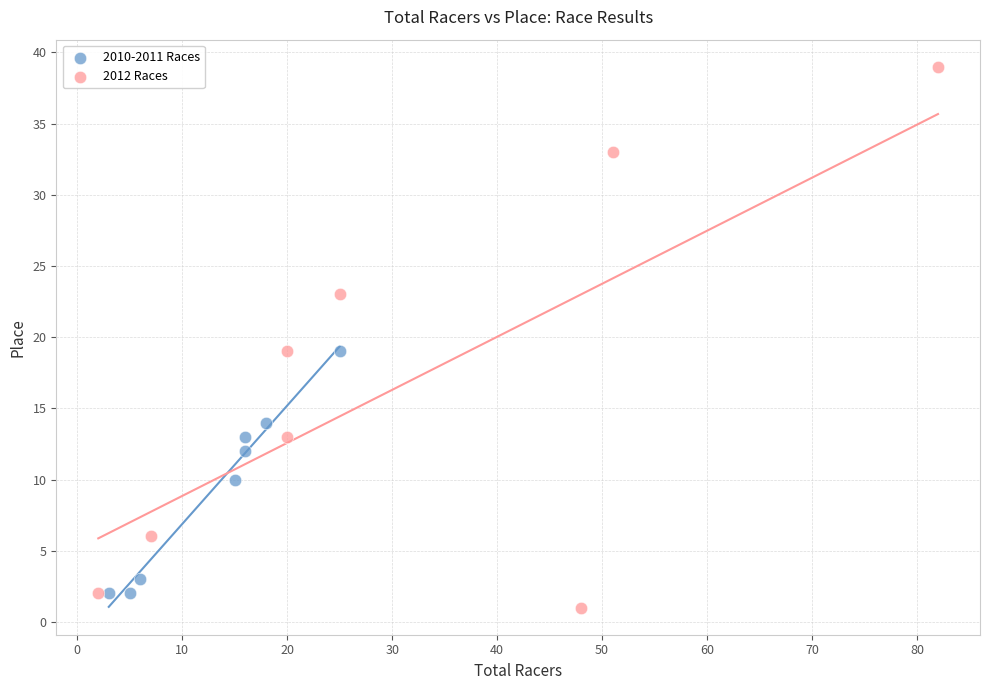

Which series has the largest Y range (max minus min)?

2012 Races